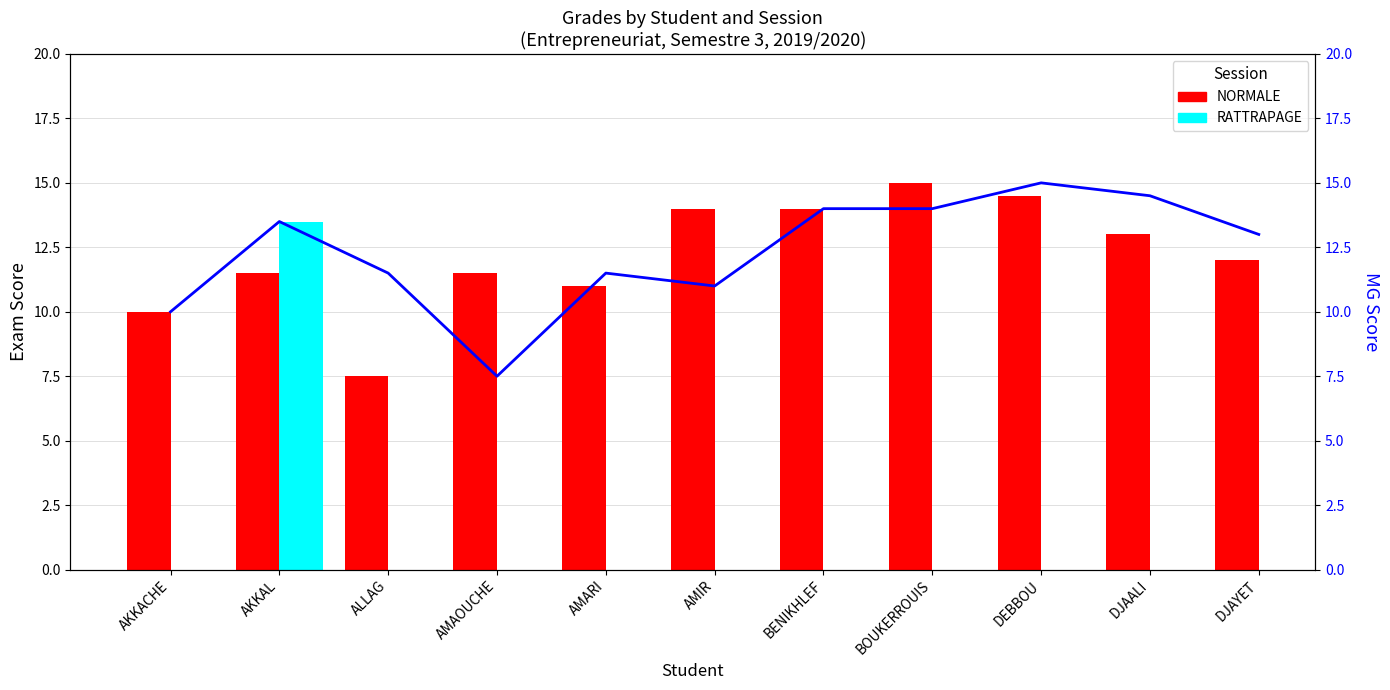

What is the sum of the NORMALE values at AMAOUCHE and DJAYET?

23.5